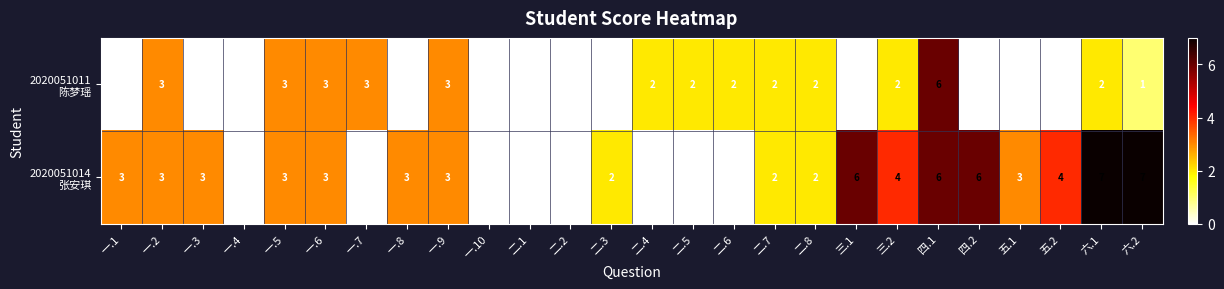

What is the difference between the highest and lowest values at 一.3?

3